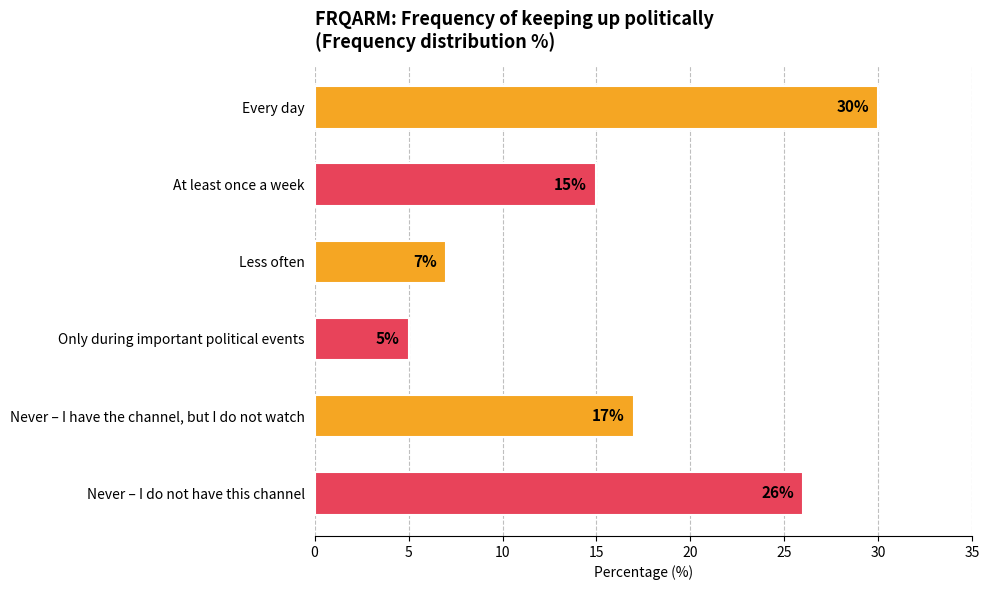

The value at Never – I have the channel, but I do not watch is 17. True or false?

True